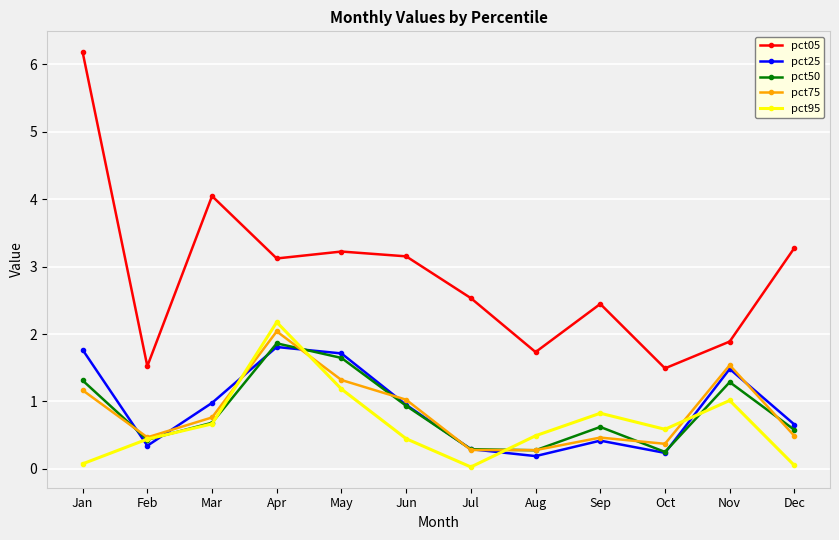

True or false: pct95 and pct05 cross at least once.

False